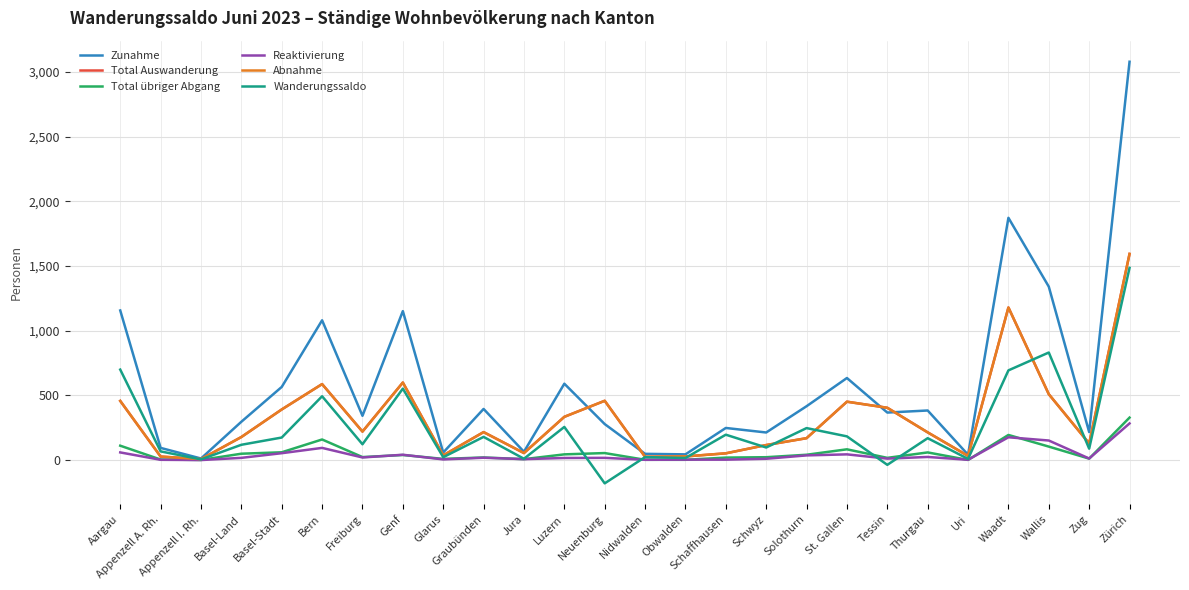

Which category has the highest value across all series?

Zürich